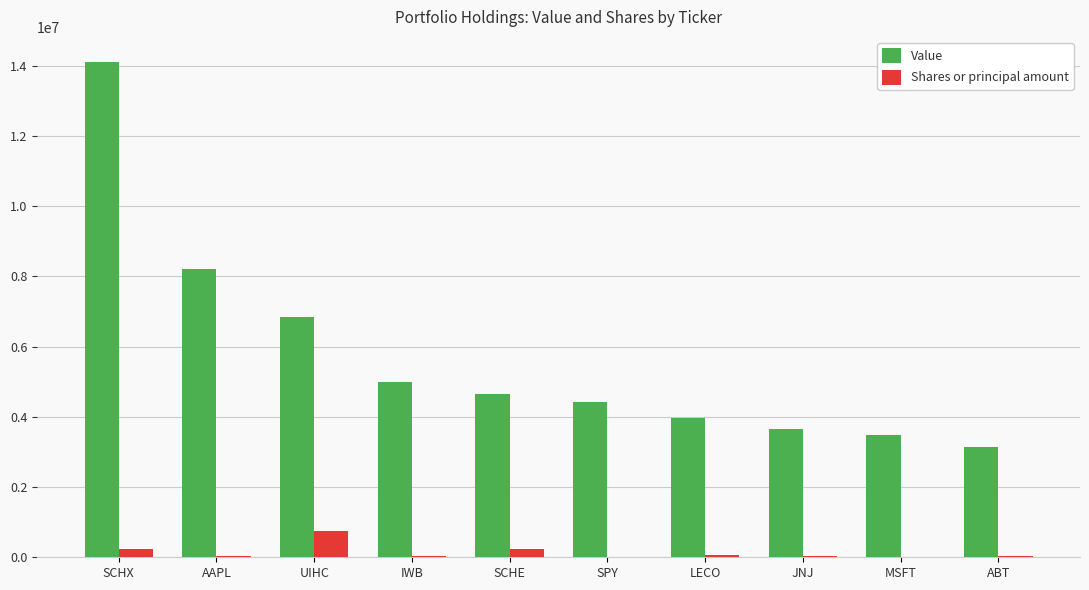

What is the total value across all series at SCHE?

4866759